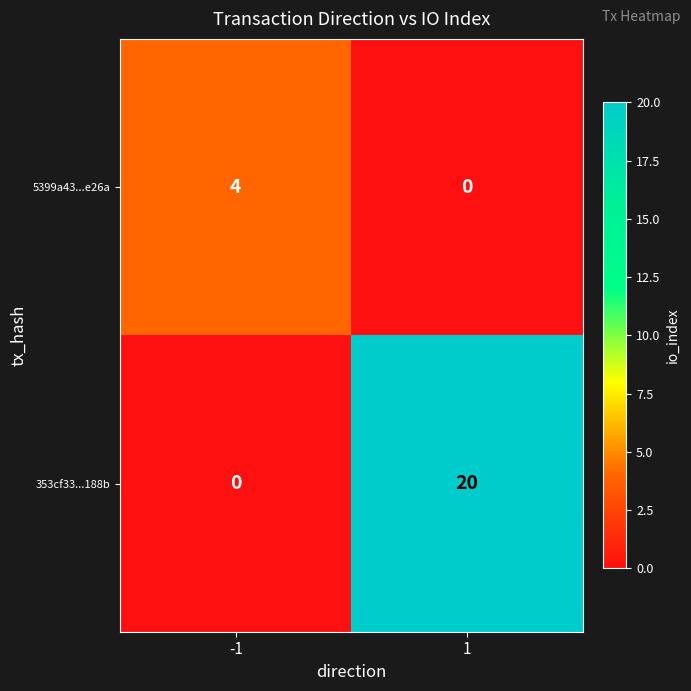

What is the maximum value for 353cf33...188b?

20